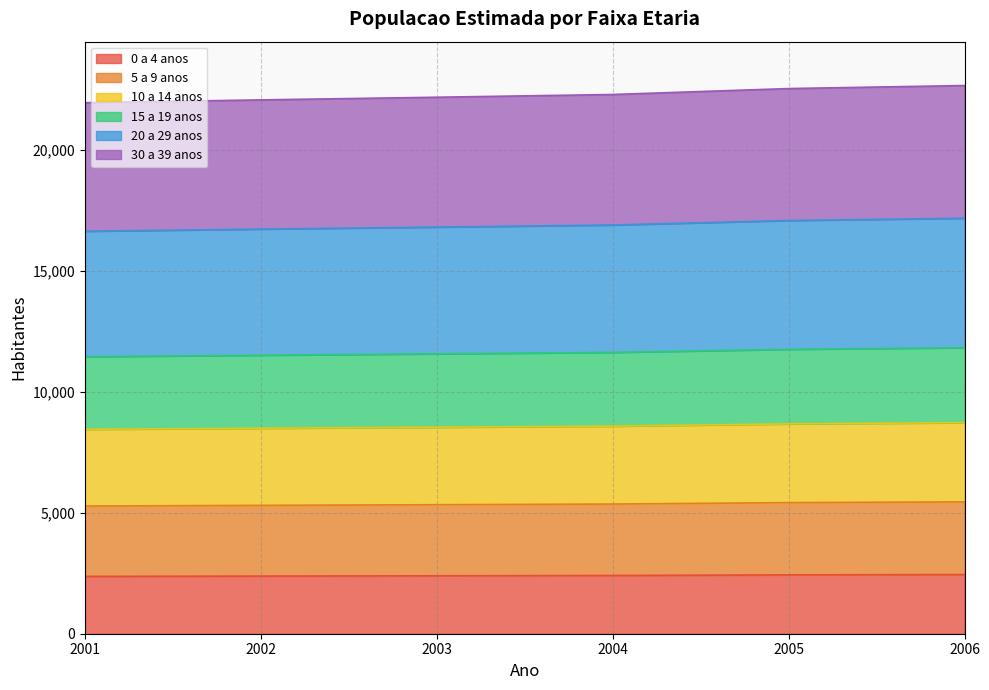

What is the total value across all series at 2003?

22183